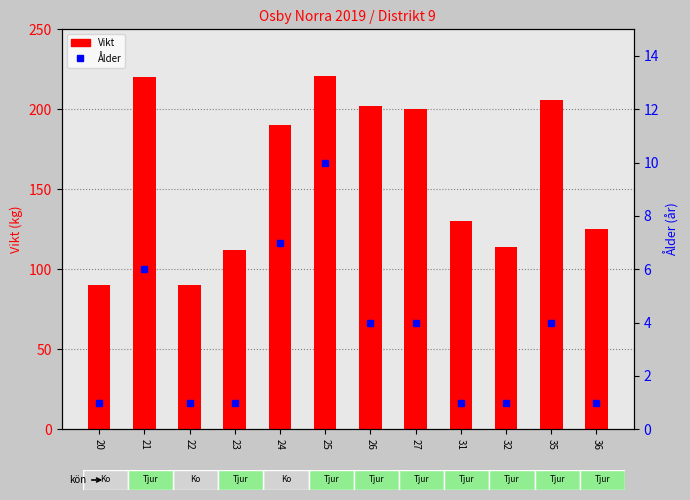

What are all the series names shown in the legend?

Vikt, Ålder